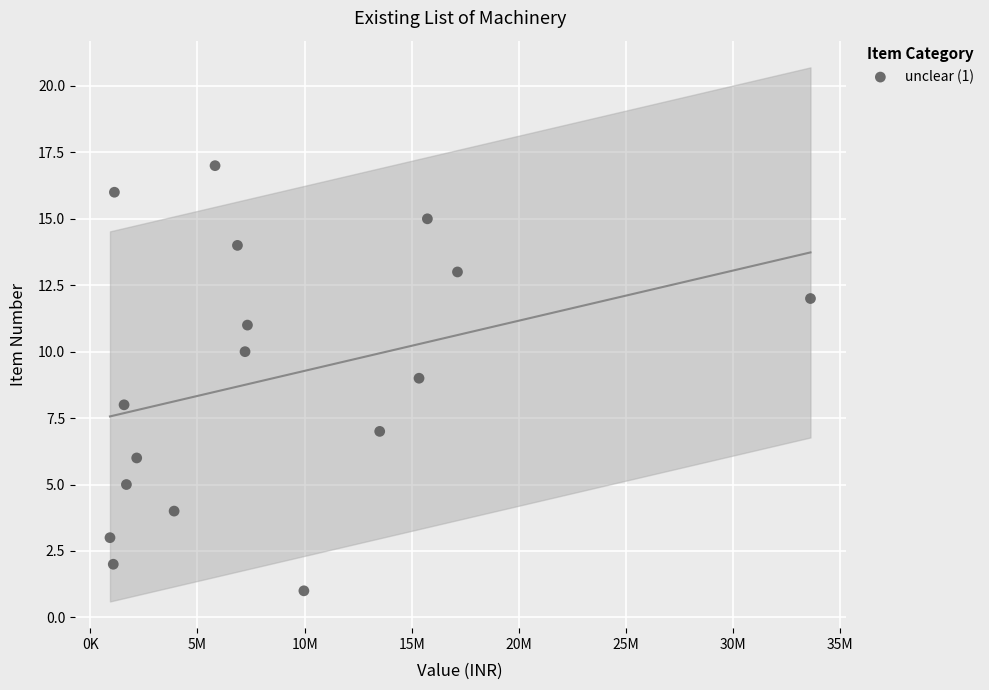

What is the range of Y values (max minus min)?

16